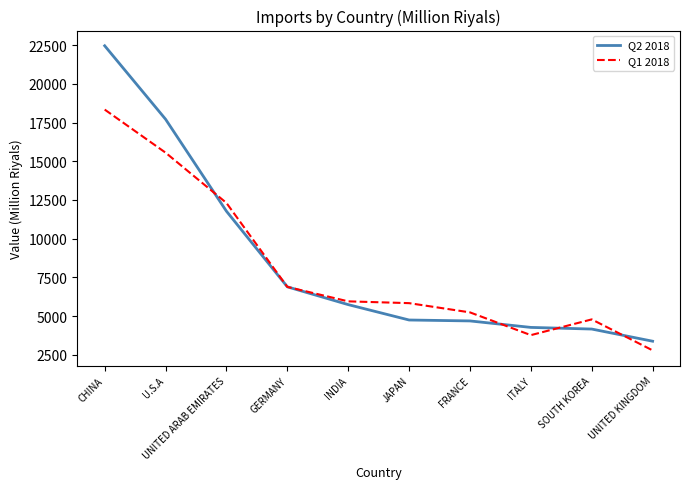

True or false: Q1 2018 and Q2 2018 cross at least once.

True